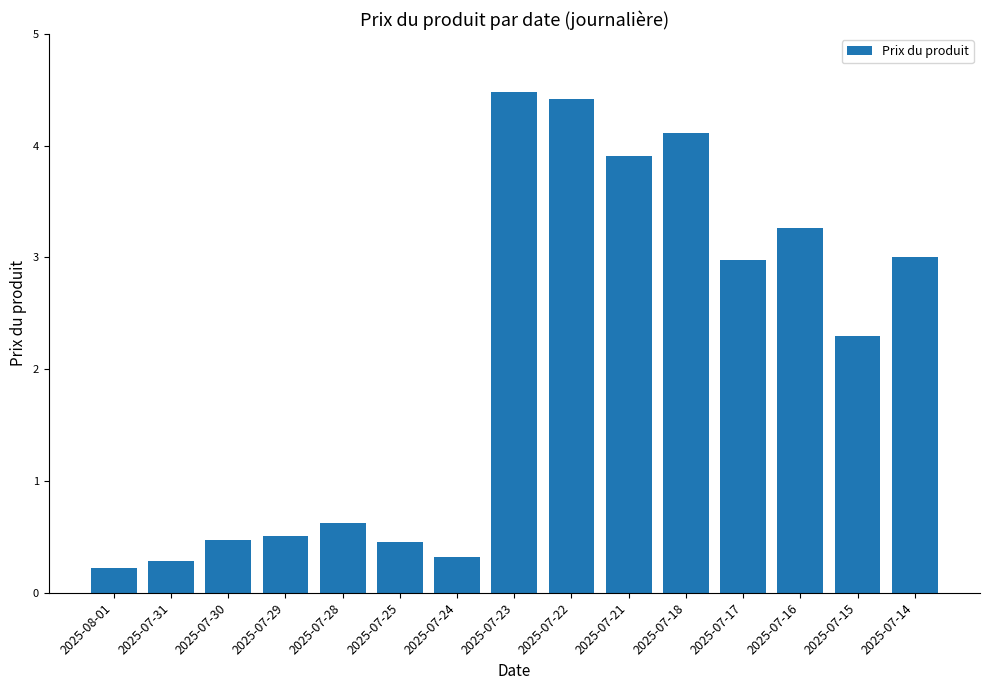

What is the average value?

2.1